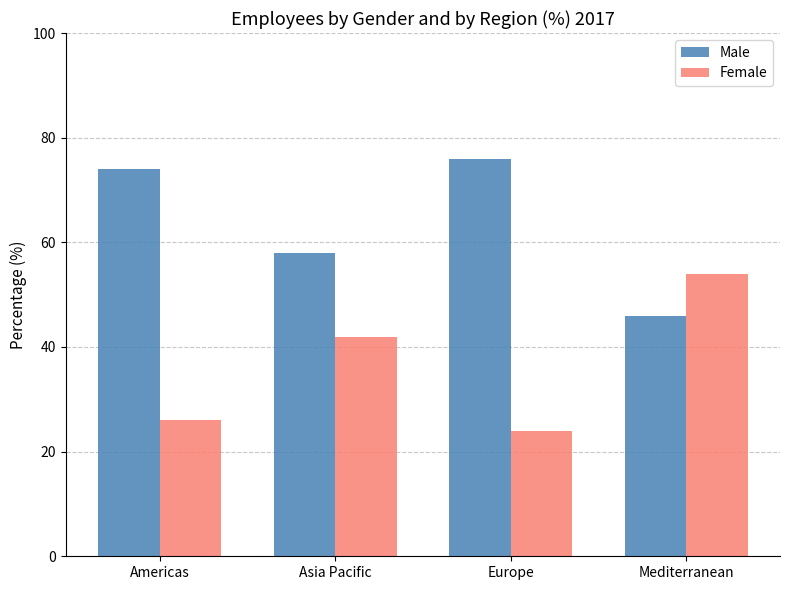

Rank the categories by Male value from highest to lowest.

Europe, Americas, Asia Pacific, Mediterranean